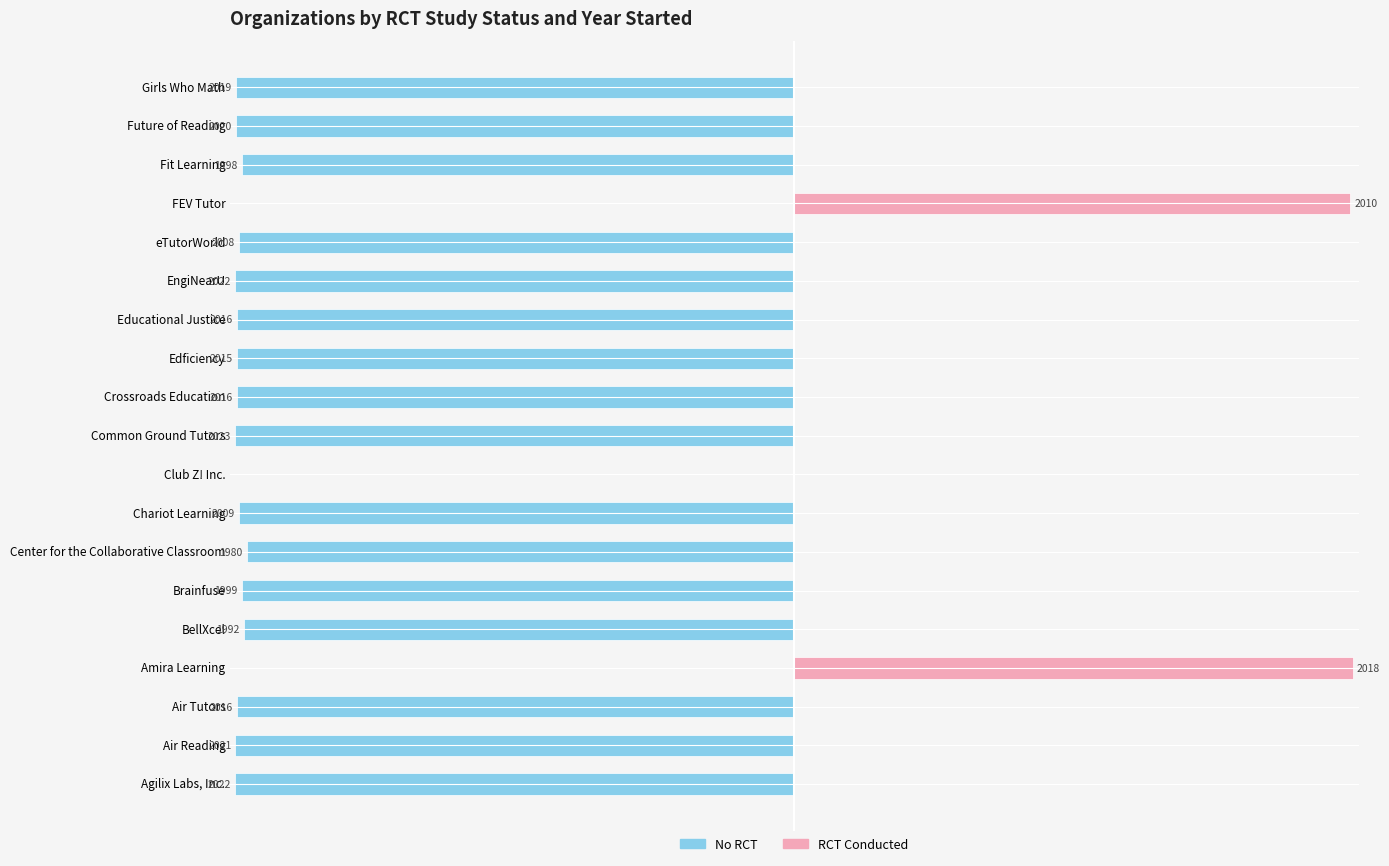

List the series in order of their overall mean, highest first.

RCT Conducted, No RCT